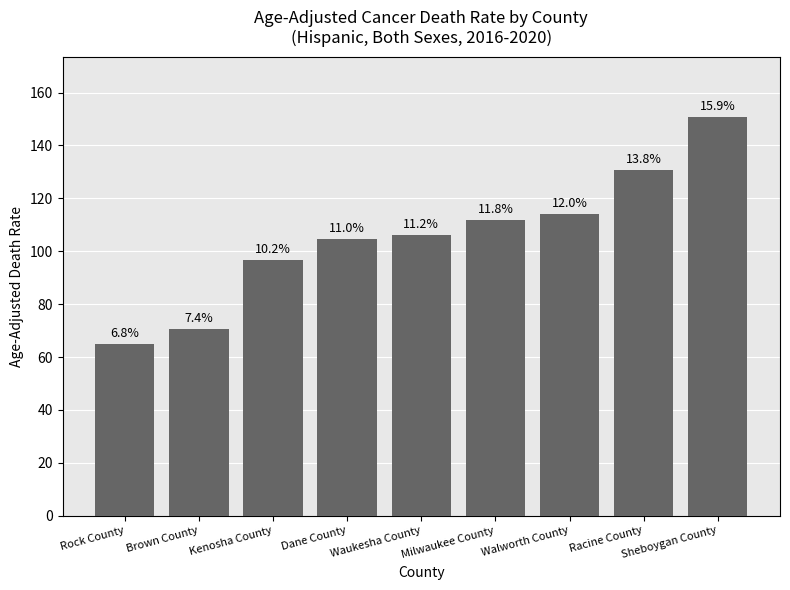

How many bars are there in total?

9